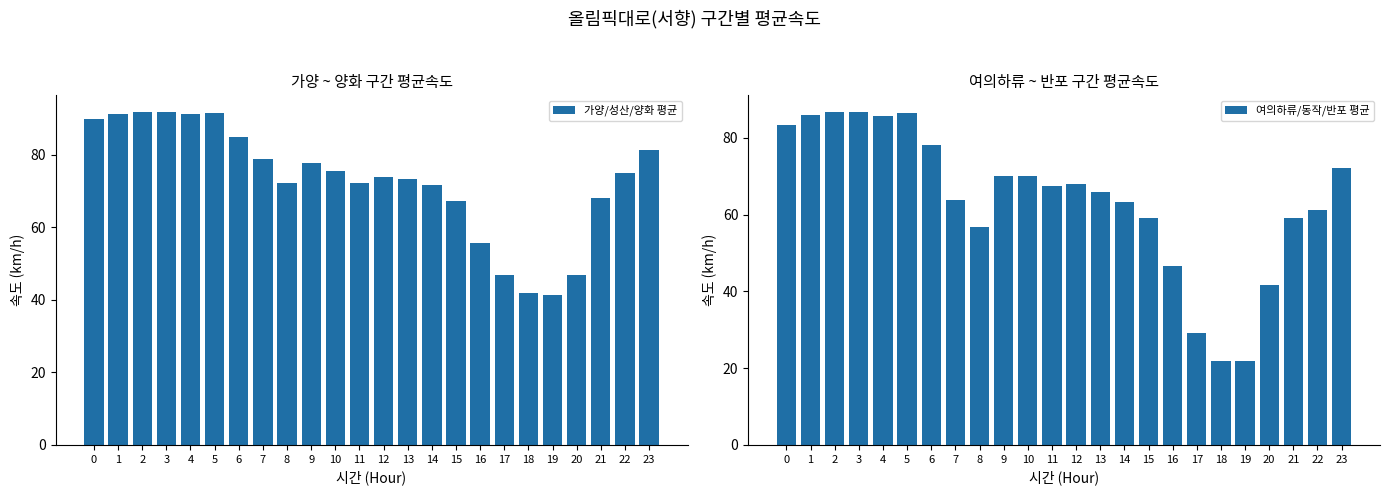

How many categories are shown in the chart?

24